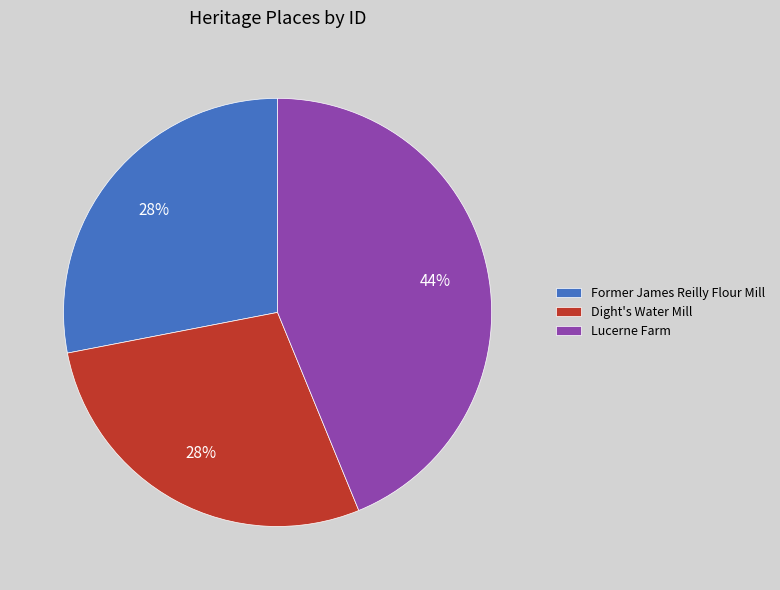

How many slices are in this pie chart?

3